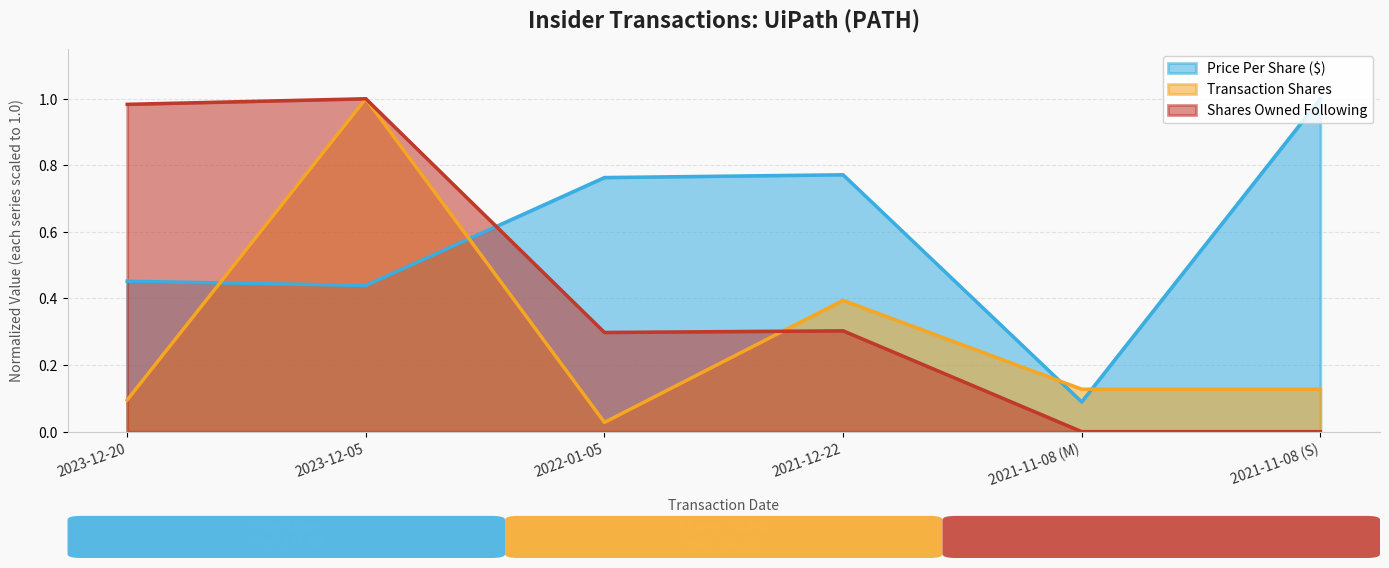

How many lines are shown in the chart?

3